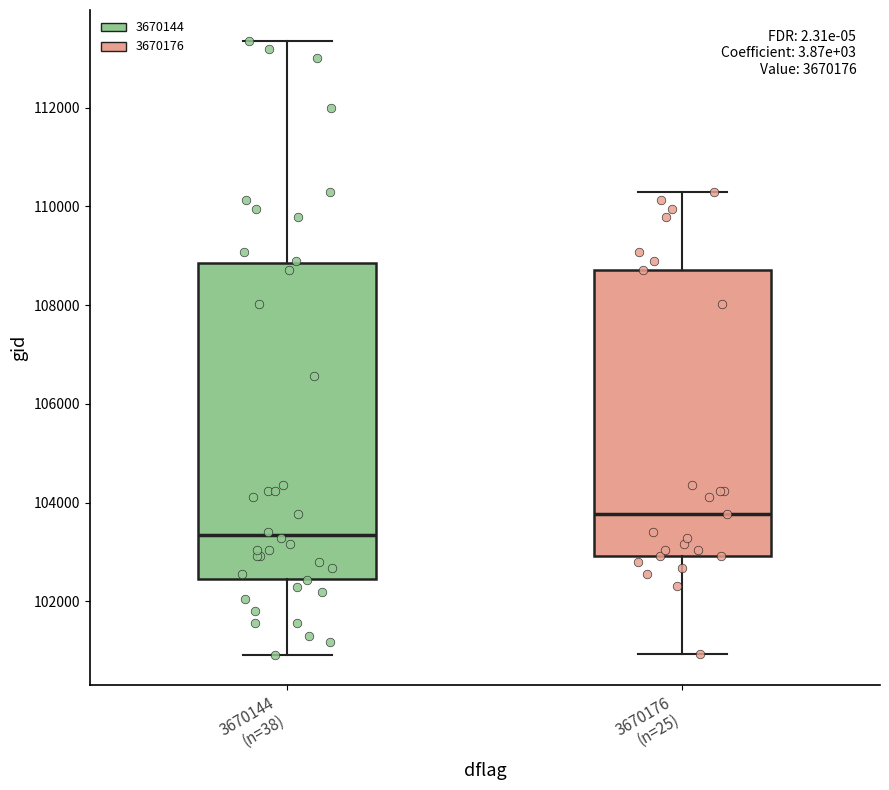

Reading left to right, read every box against the y-axis: the position of its median line, the range the box covers, and the ends of its whiskers. The values are not printed on the chart, so give them approximately, as read against the axis.

3670144 (n=38): median 103400, box 102400 to 108800, whiskers 101000 to 113400
3670176 (n=25): median 103800, box 103000 to 108800, whiskers 101000 to 110200